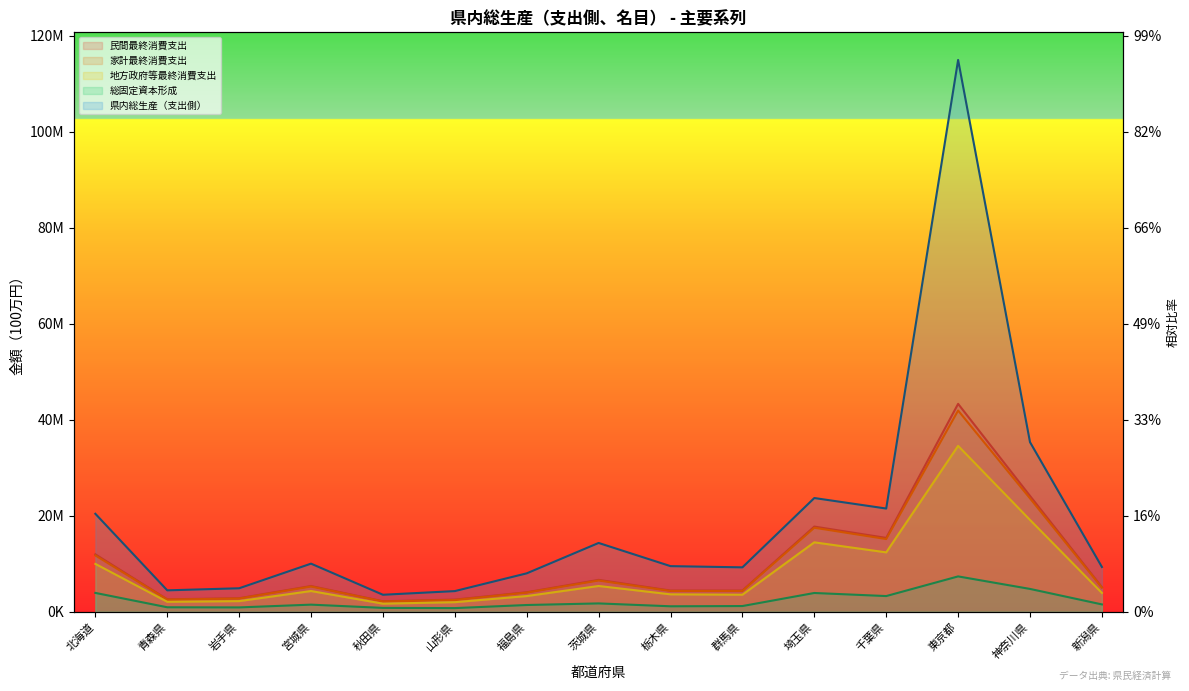

What is the value of the 総固定資本形成 point at the 9th from the left?

1159222